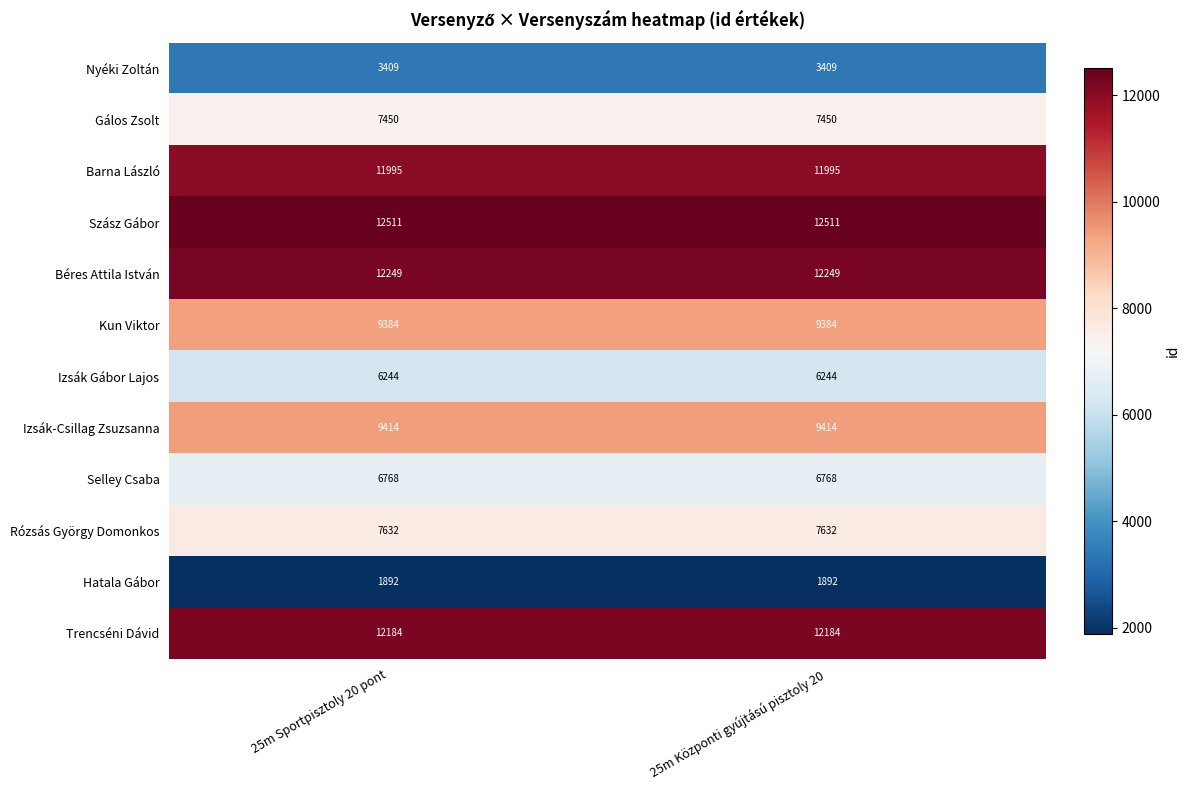

Which series has the largest total across all categories?

Szász Gábor